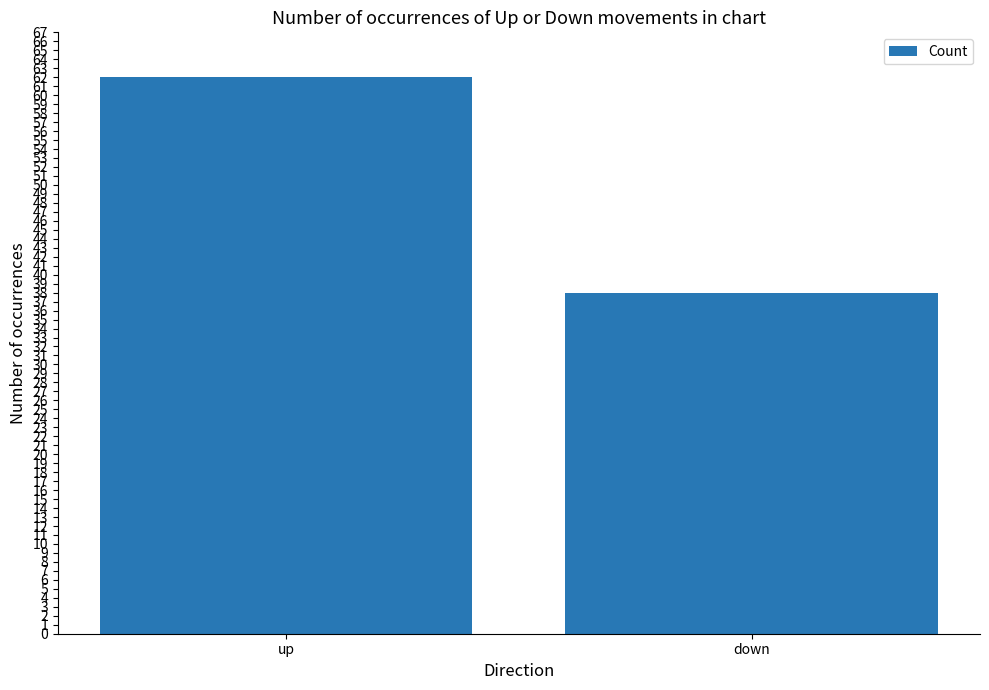

What value does the data have at up, to the nearest 10?

60